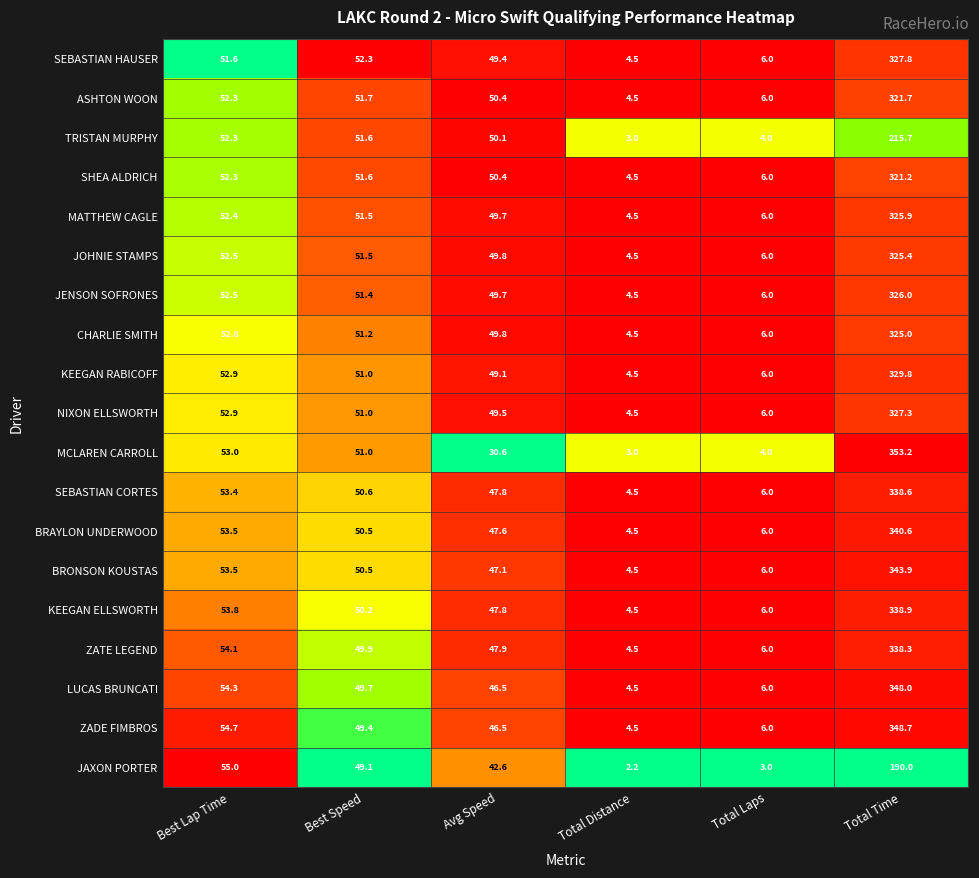

Which category has the lowest value in the NIXON ELLSWORTH series?

Total Distance